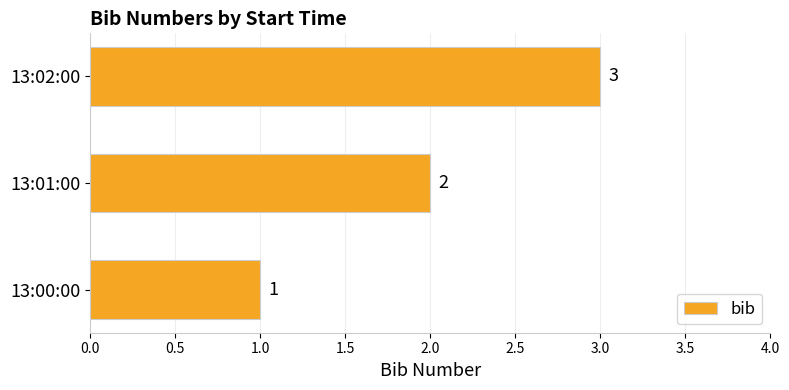

What is the change in value from 13:00:00 to 13:01:00?

+1